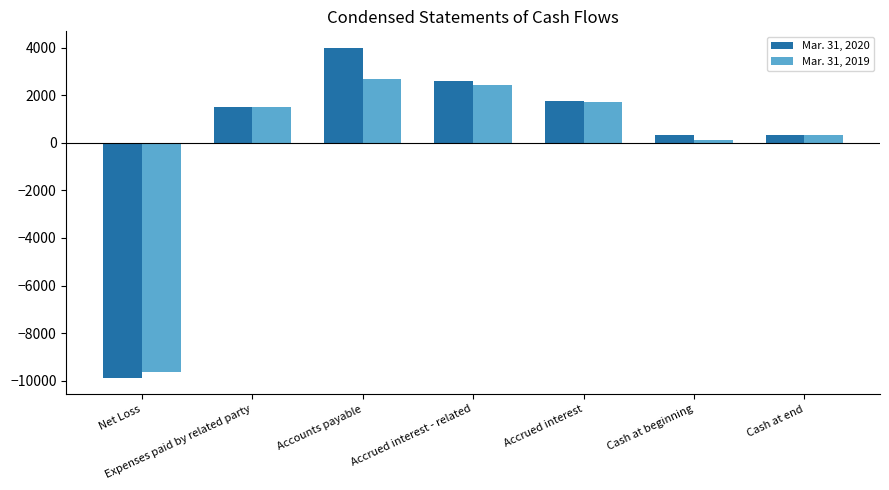

Reading left to right, extract all data points from this chart.

Mar. 31, 2020: -9872	1500	4000	2589	1783	315	315
Mar. 31, 2019: -9620	1500	2700	2416	1704	115	315